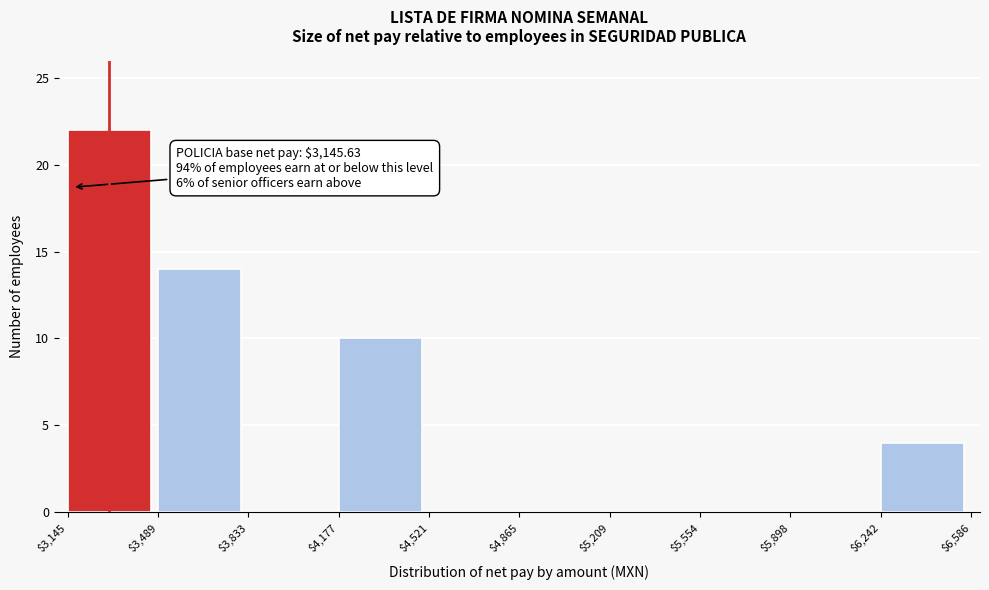

Over which range of the x-axis is the bar tallest?

$3,145 to $3,489